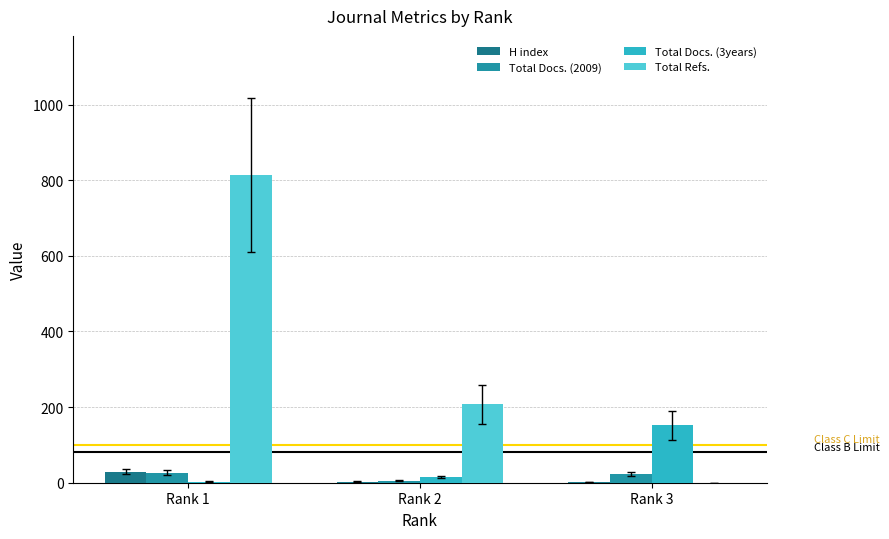

What is the sum of all H index values?

34